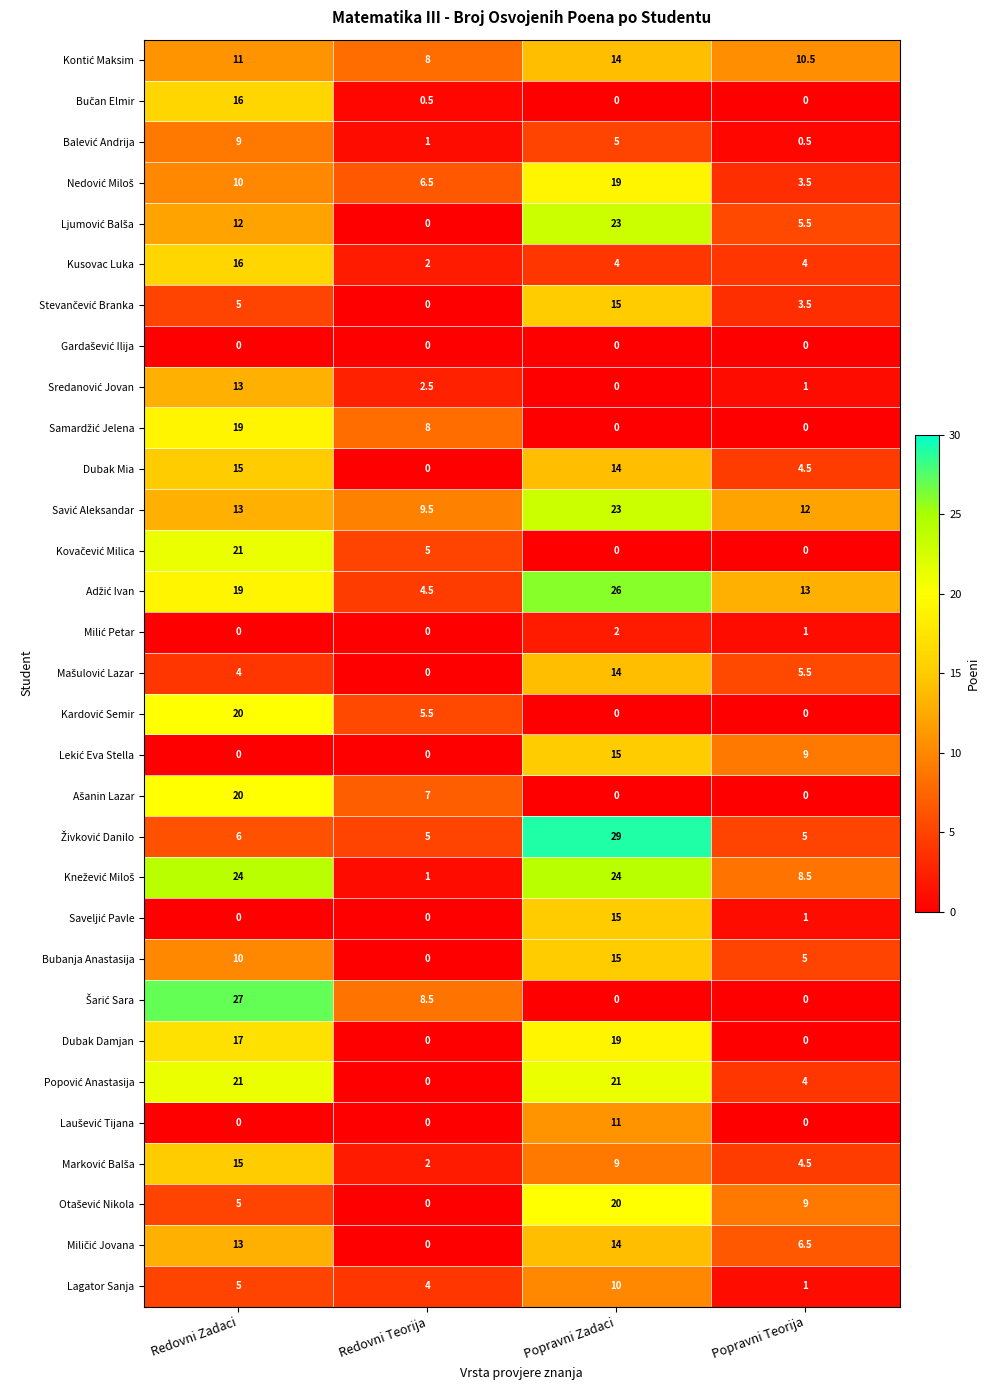

True or false: Dubak Damjan has a value of 19.0 at Popravni Zadaci.

True